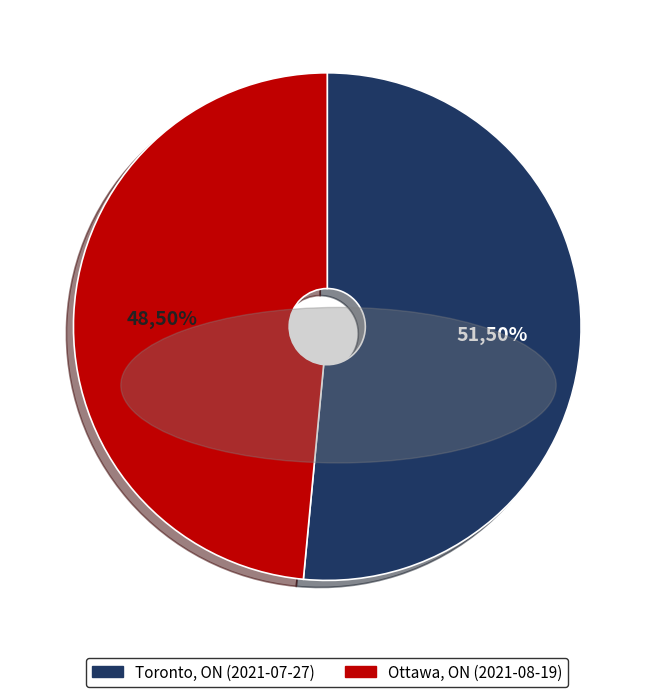

What is the smallest slice in the pie chart?

Ottawa, ON (2021-08-19)